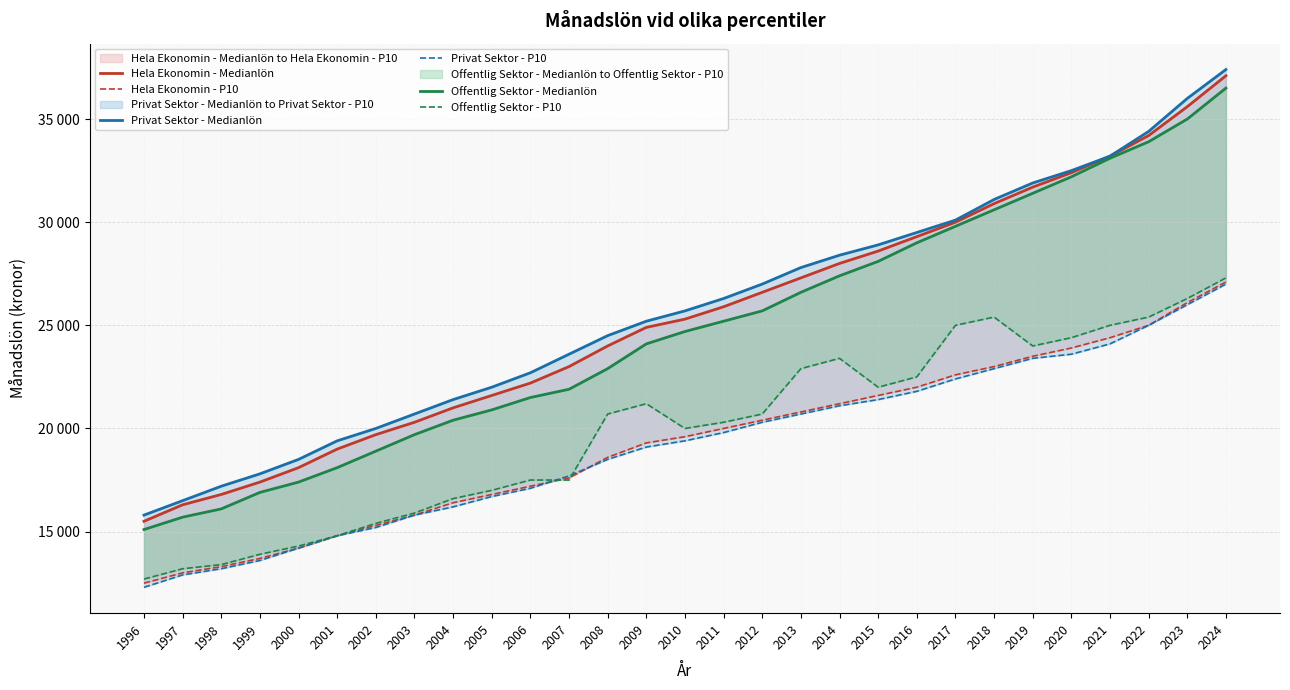

Which series has the largest total across all categories?

Privat Sektor - Medianlön